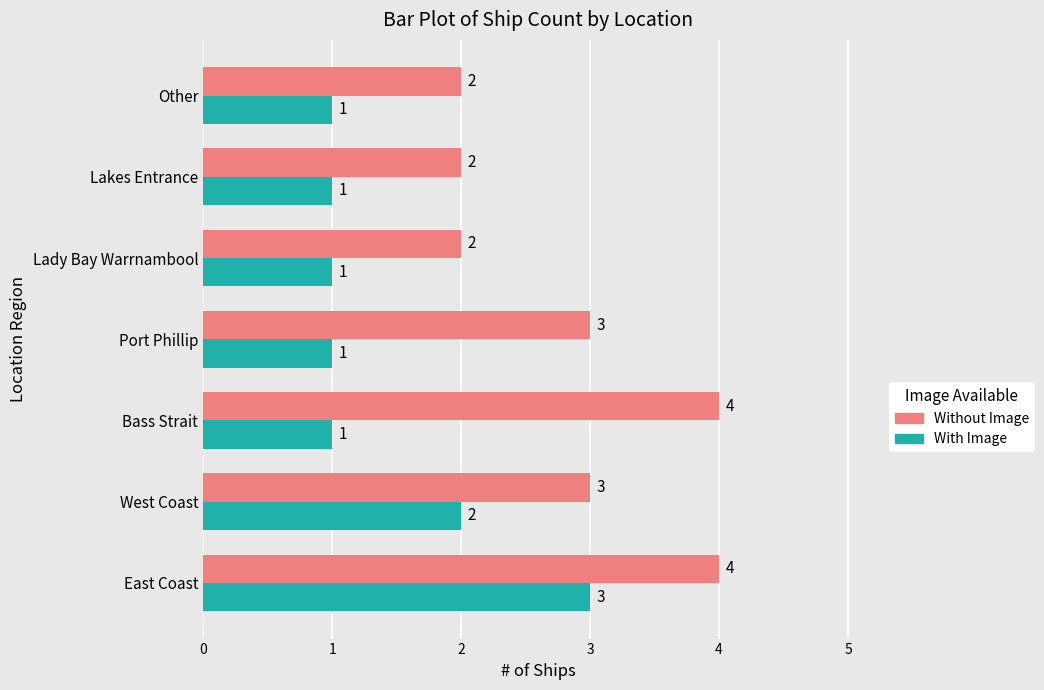

Count the Without Image values in the range 2 to 4.

7